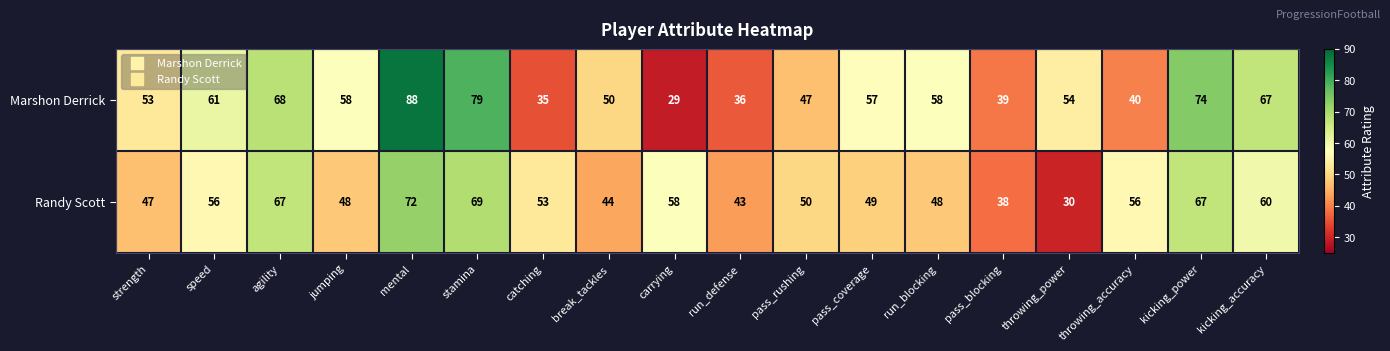

Between speed and agility, which series saw the biggest shift?

Randy Scott